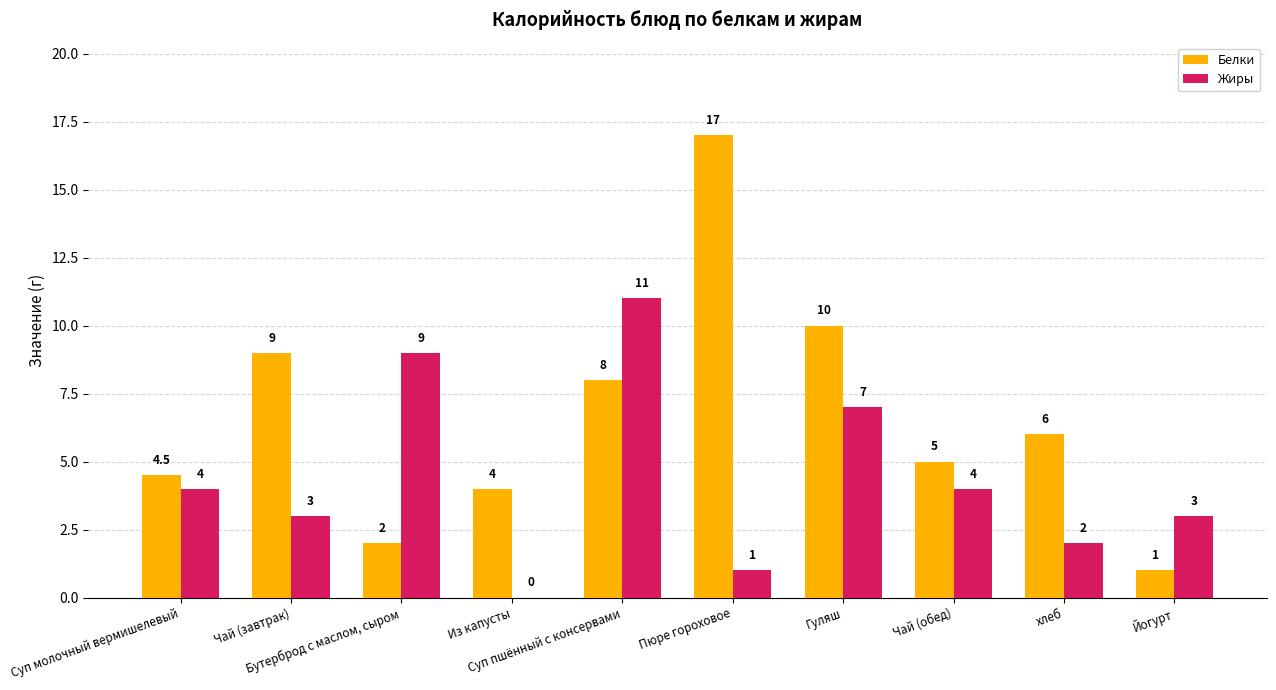

The value of Жиры at хлеб is 2.0. True or false?

True